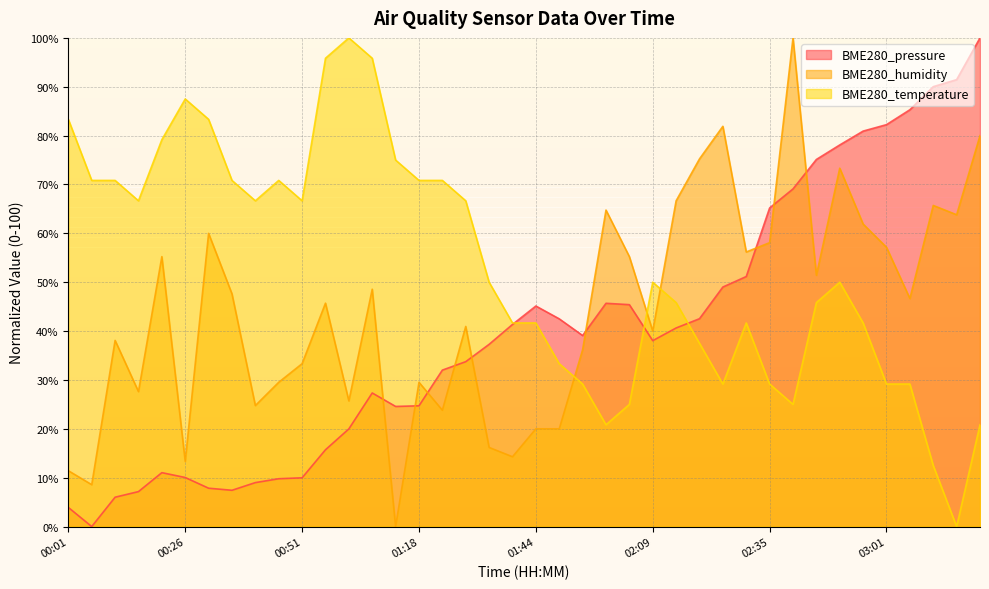

What is the approximate value of BME280_humidity at 01:18?

29.5